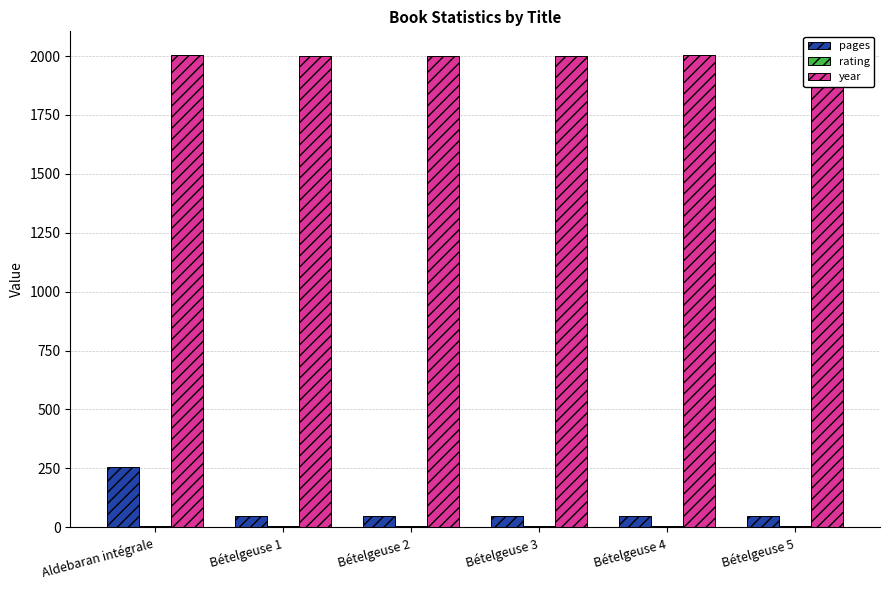

What is the label of the 1st bar from the right?

Bételgeuse 5